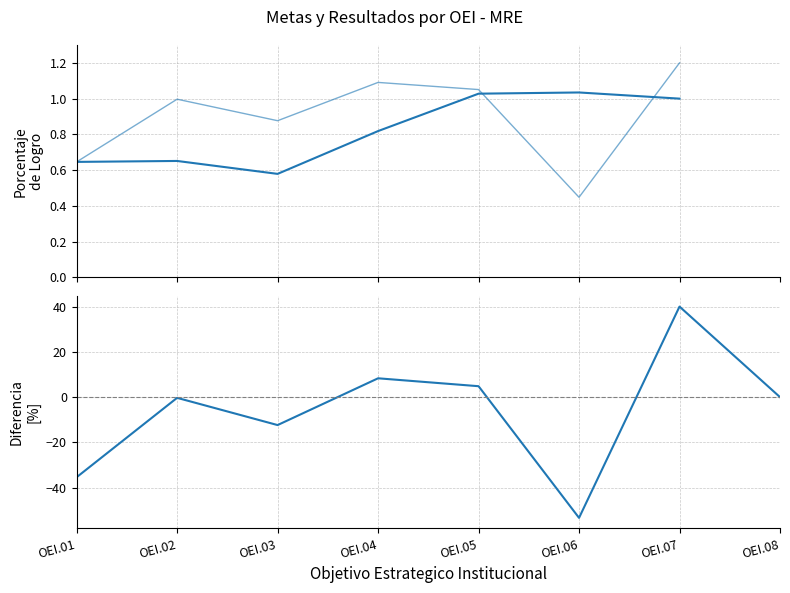

Rank the series at OEI.03 from lowest to highest value.

Diferencia 2022 vs Meta, % Logro 2021, % Logro 2022